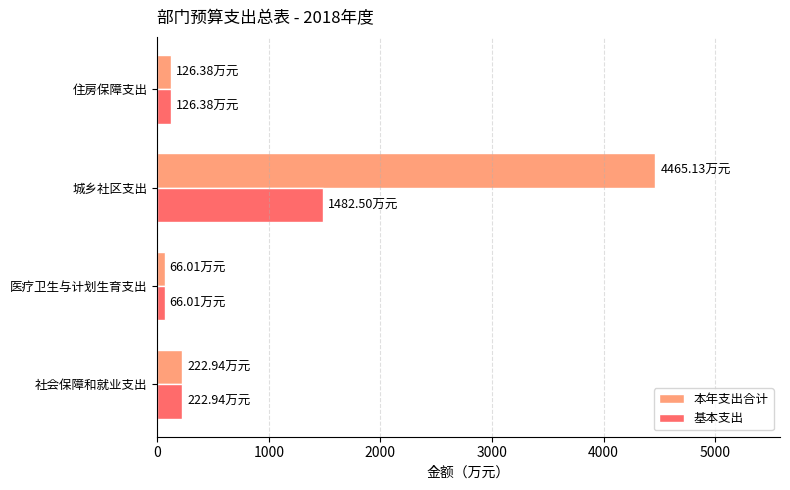

List the series in order of their overall mean, lowest first.

基本支出, 本年支出合计